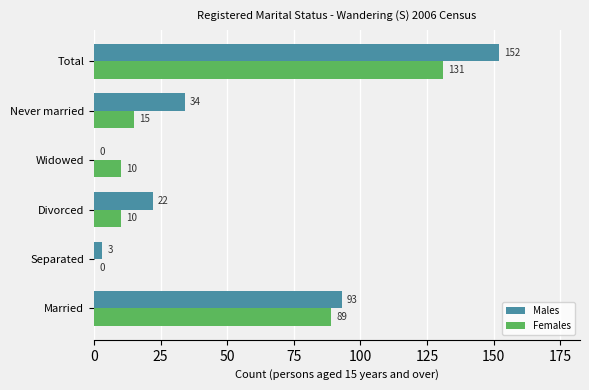

Which series has the largest total across all categories?

Males